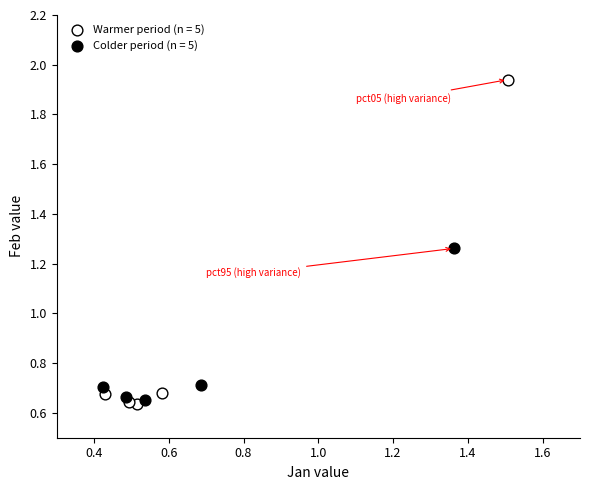

Which series contains the highest Y value?

Warmer period (n = 5)